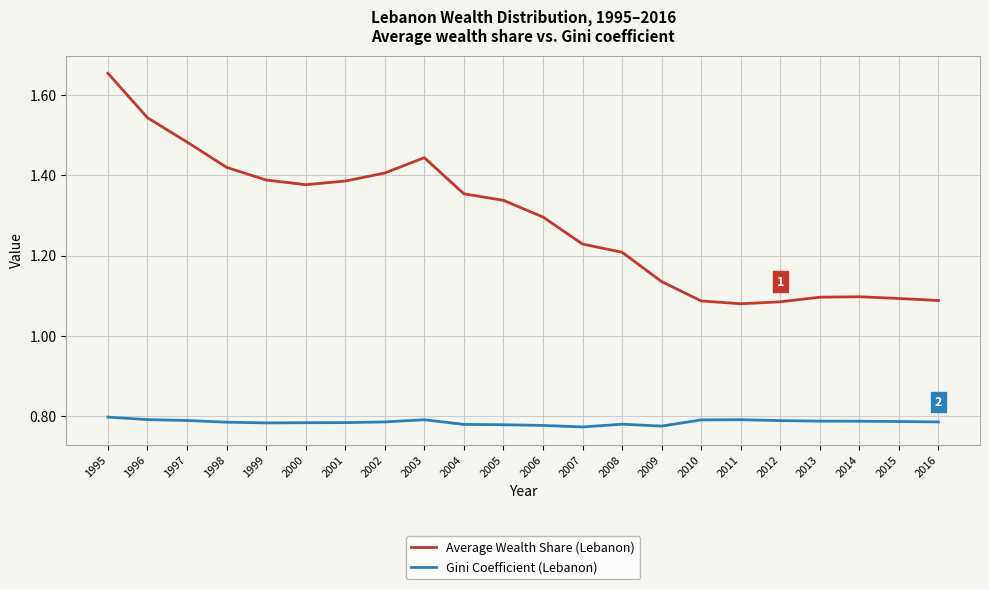

Rank the series at 1995 from lowest to highest value.

Gini Coefficient (Lebanon), Average Wealth Share (Lebanon)